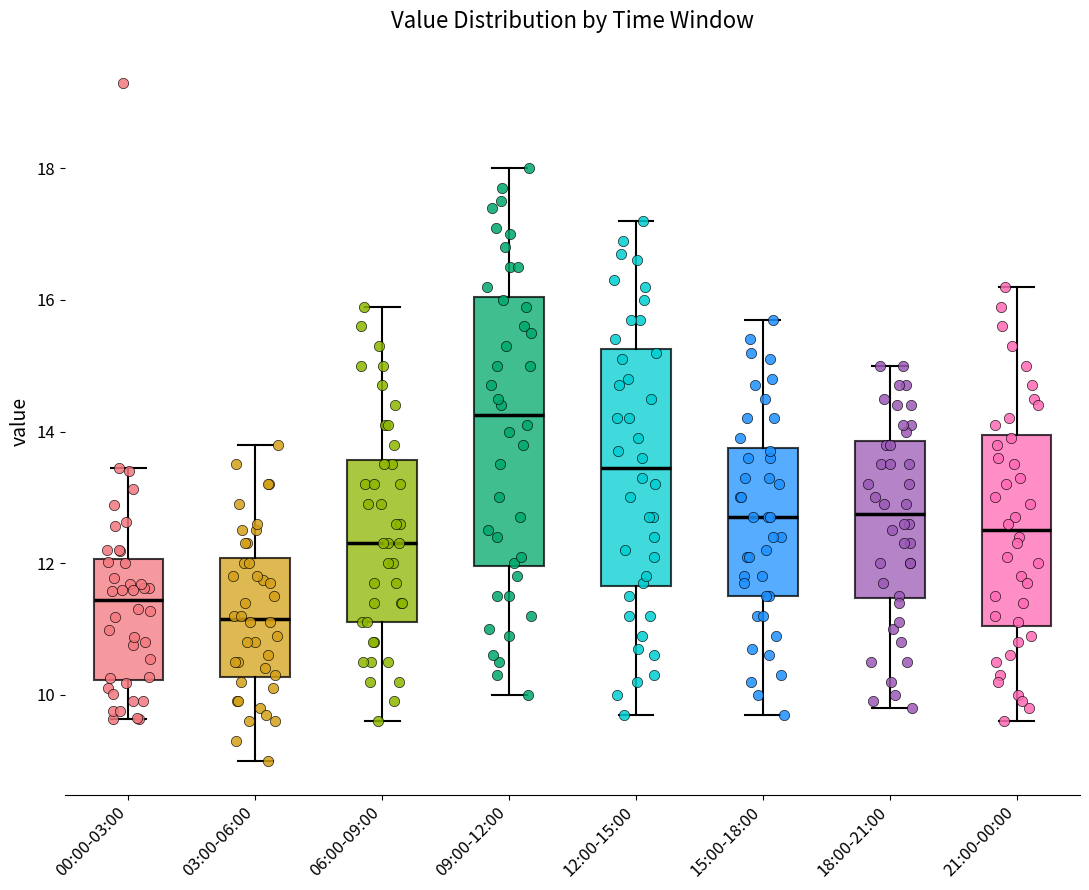

Which box has the highest median line?

09:00-12:00